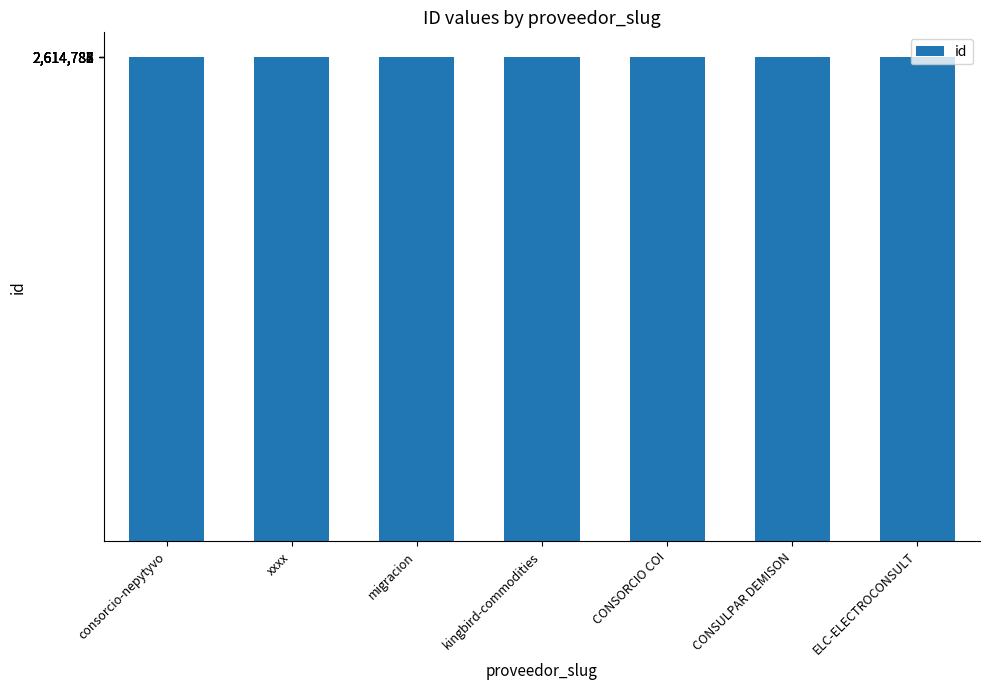

What is the change in value from xxxx to migracion?

-1